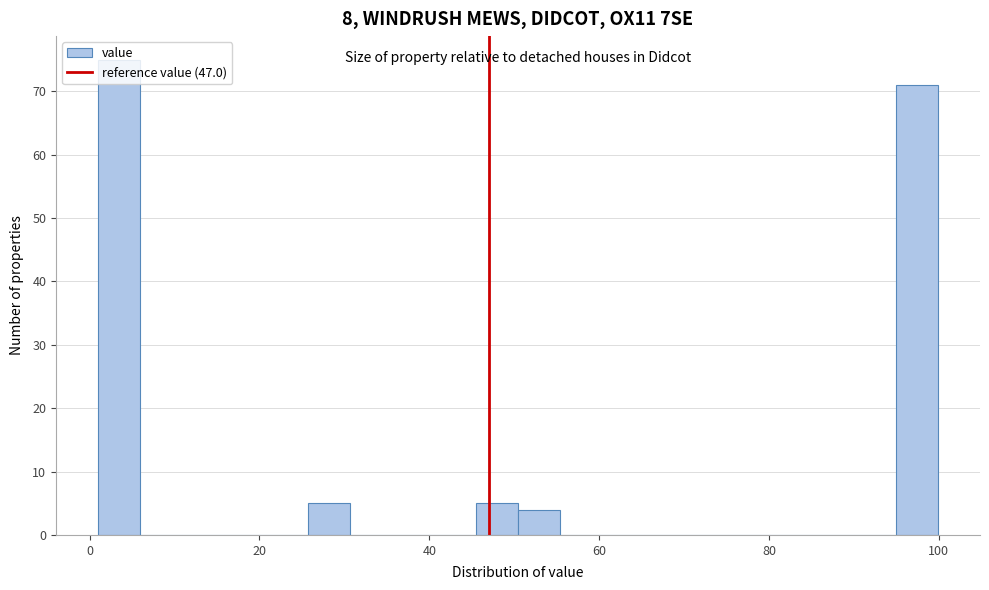

Around what value on the x-axis is the tallest bar? Give the approximate position of its centre, as read against the axis.

4